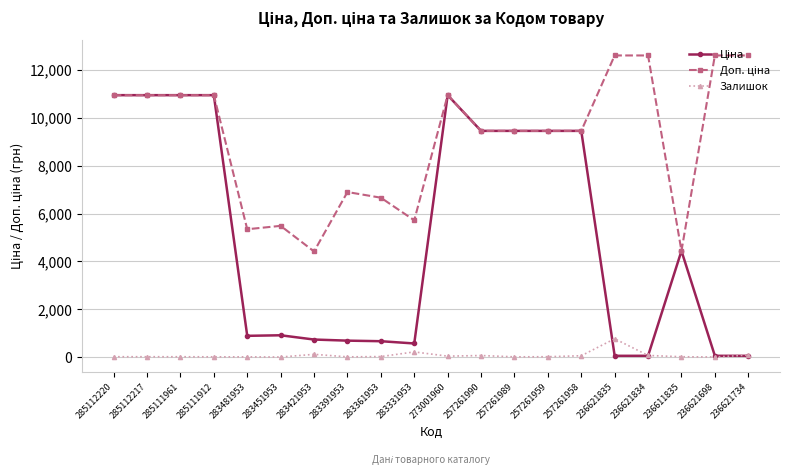

What is the difference between the maximum and minimum values in the Залишок series?

764.0